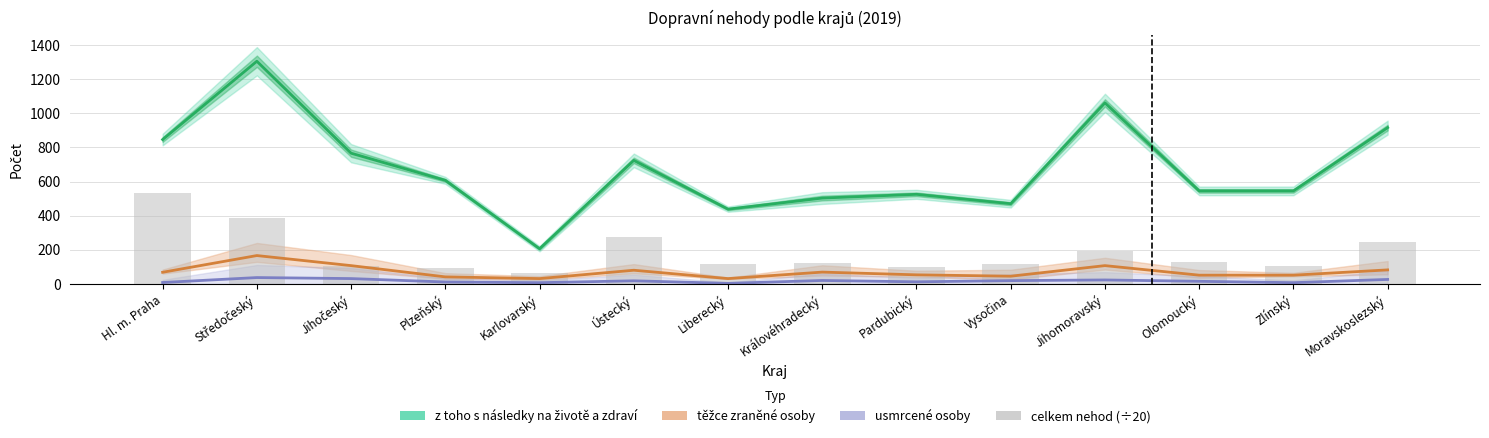

What is the label of the 12th bar from the left?

Olomoucký